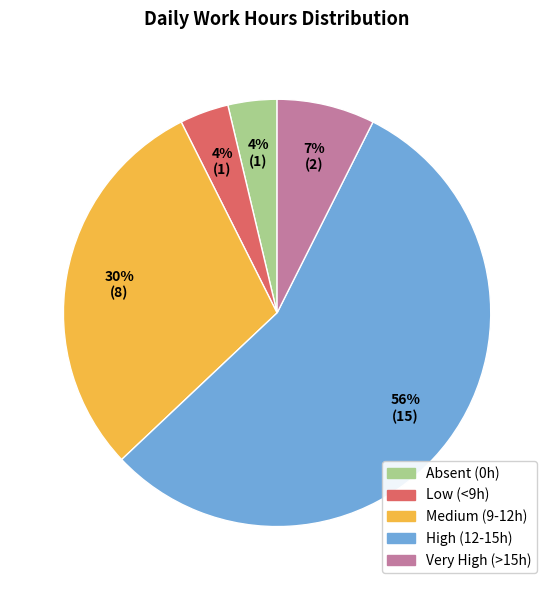

What percentage is the Absent (0h) slice, to the nearest percent?

4%